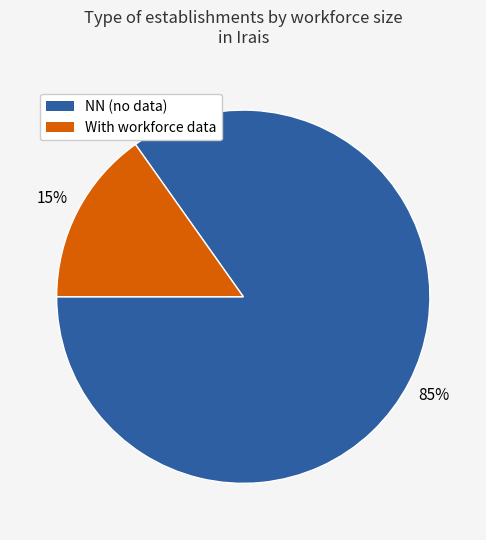

To the nearest percent, what is the average slice percentage?

50%